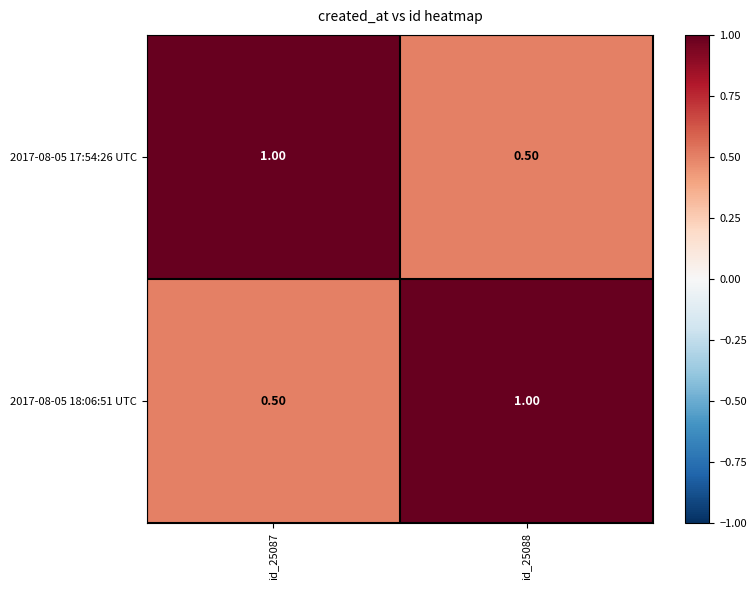

Rank the categories by 2017-08-05 18:06:51 UTC value from highest to lowest.

id_25088, id_25087